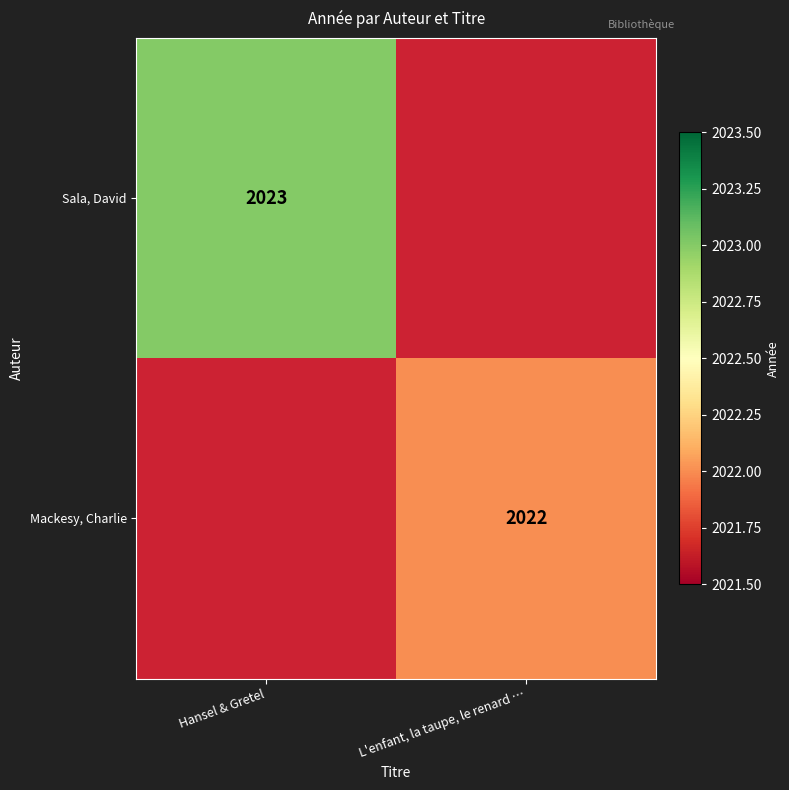

What is the maximum value shown in the chart?

2023.0